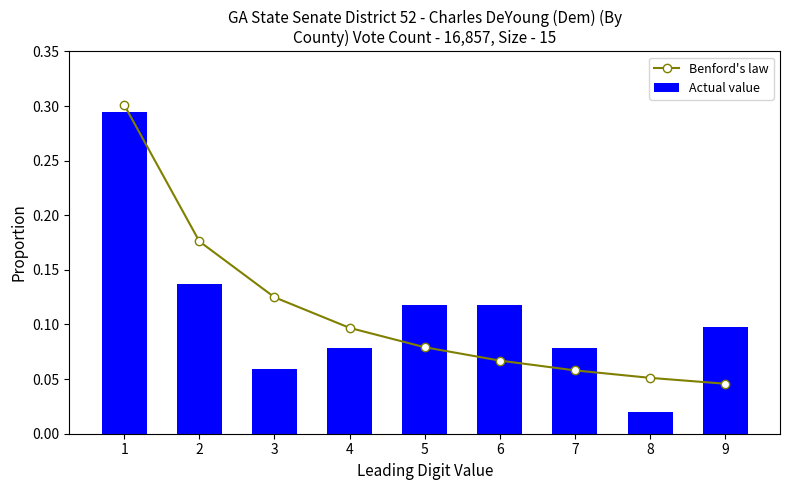

How many groups of bars are there?

9